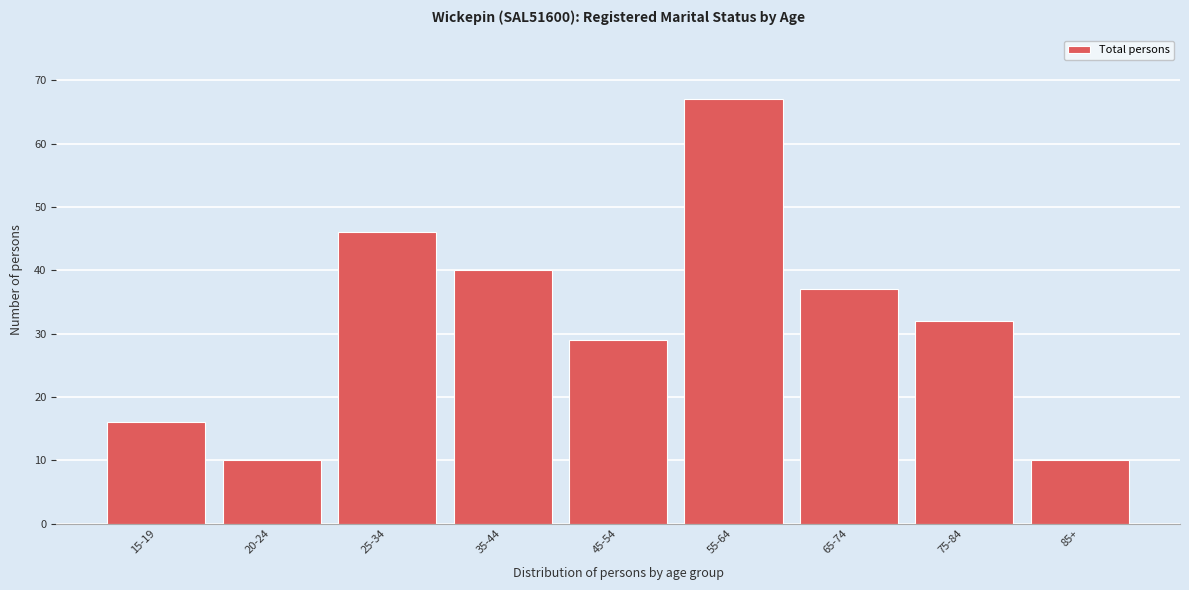

Reading left to right, what are all the values shown in this chart?

15-19=16	20-24=10	25-34=46	35-44=40	45-54=29	55-64=67	65-74=37	75-84=32	85+=10